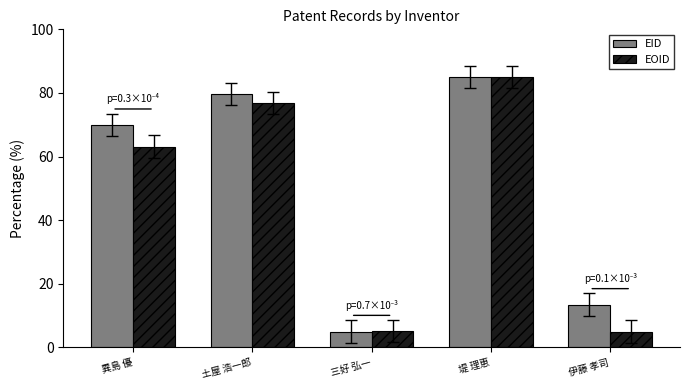

The EID series shows 79.7 at 土屋 浩一郎. True or false?

True